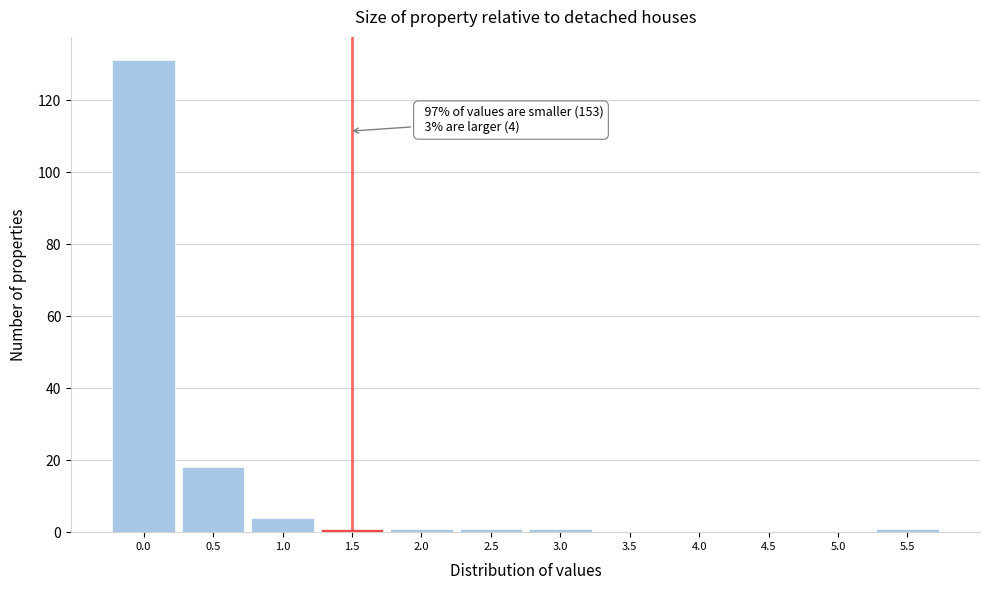

Reading left to right, transcribe all the data shown in this chart.

0.0=131	0.5=18	1.0=4	1.5=1	2.0=1	2.5=1	3.0=1	3.5=0	4.0=0	4.5=0	5.0=0	5.5=1